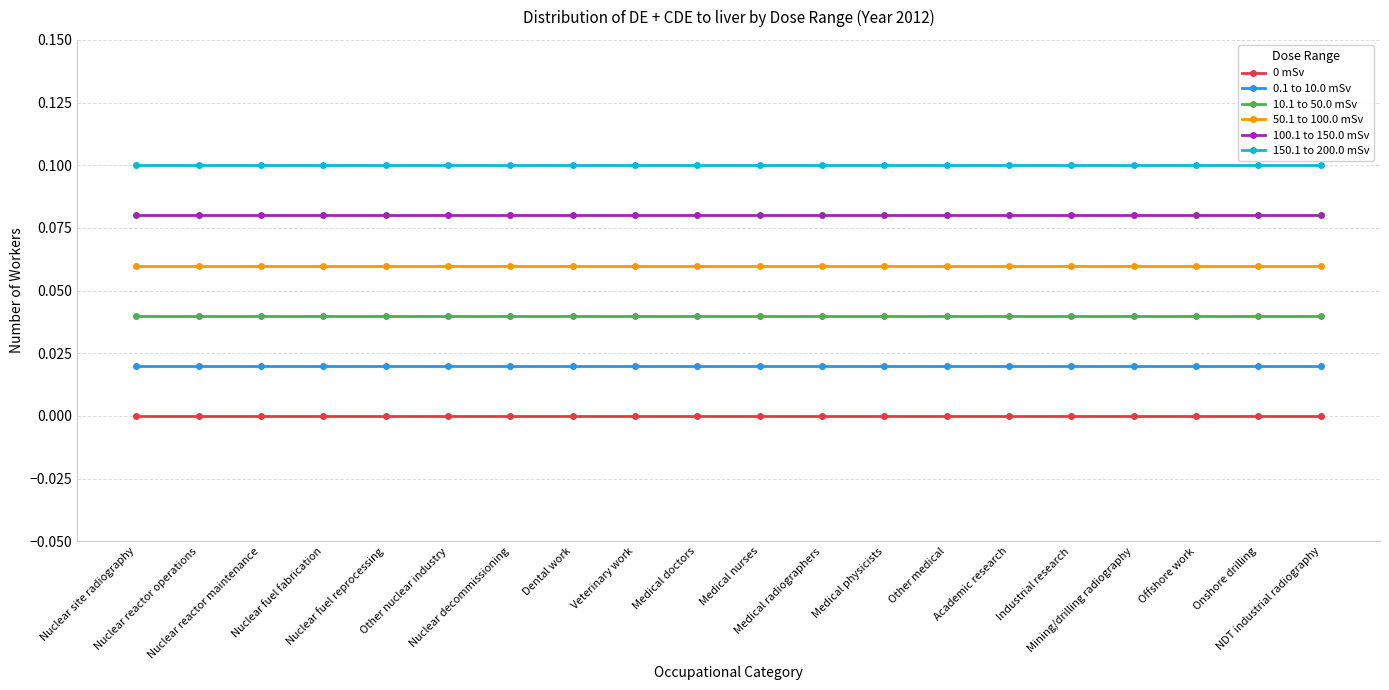

Which series has the largest total across all categories?

150.1 to 200.0 mSv